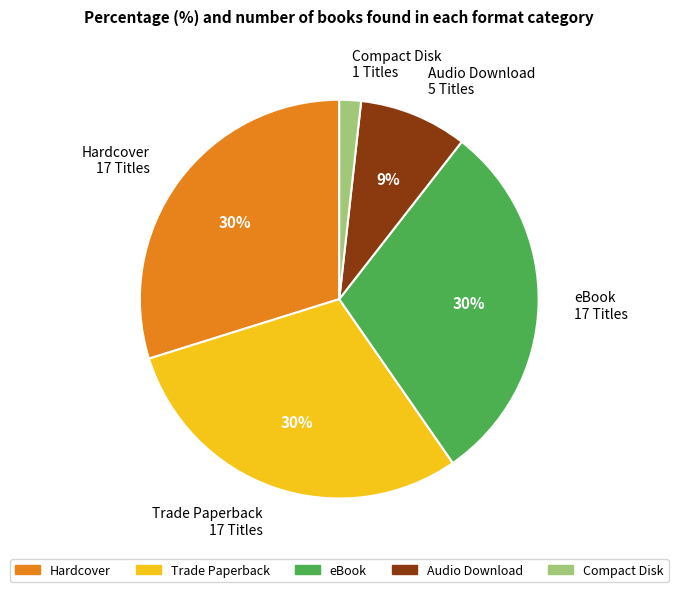

To the nearest percent, what is the combined percentage of Compact Disk and eBook?

32%